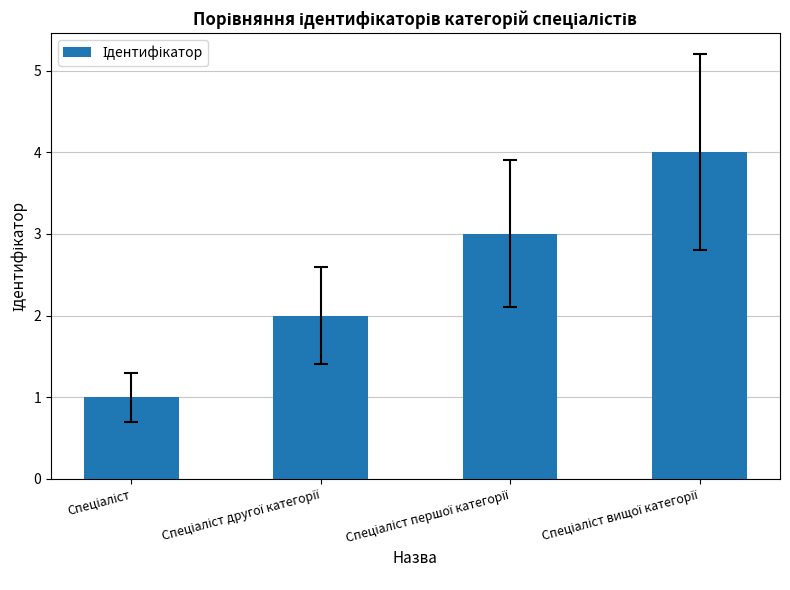

What is the sum of all values?

10